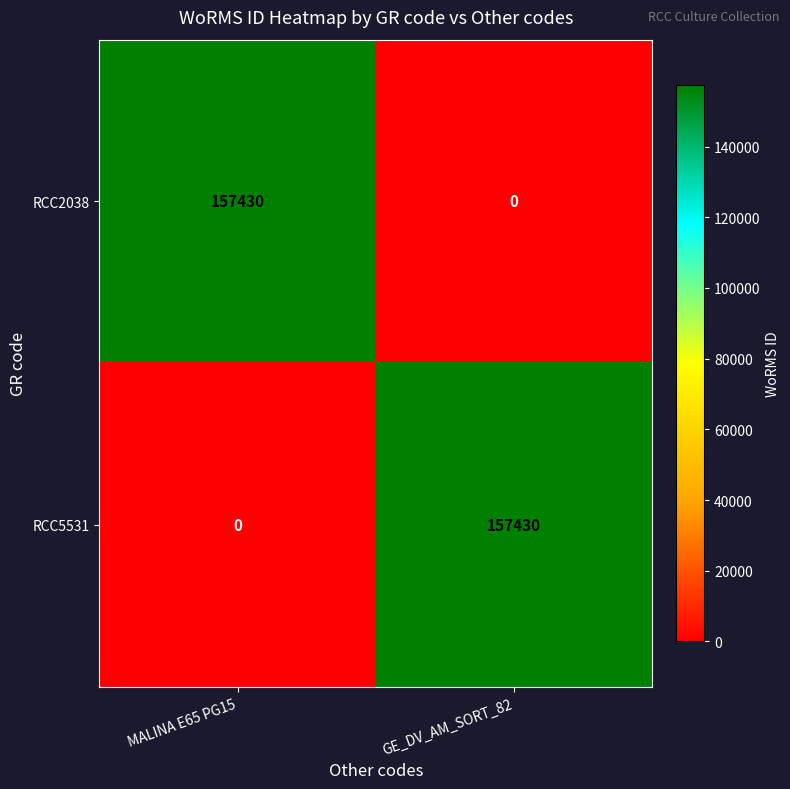

What is the sum of the RCC5531 values at GE_DV_AM_SORT_82 and MALINA E65 PG15?

157430